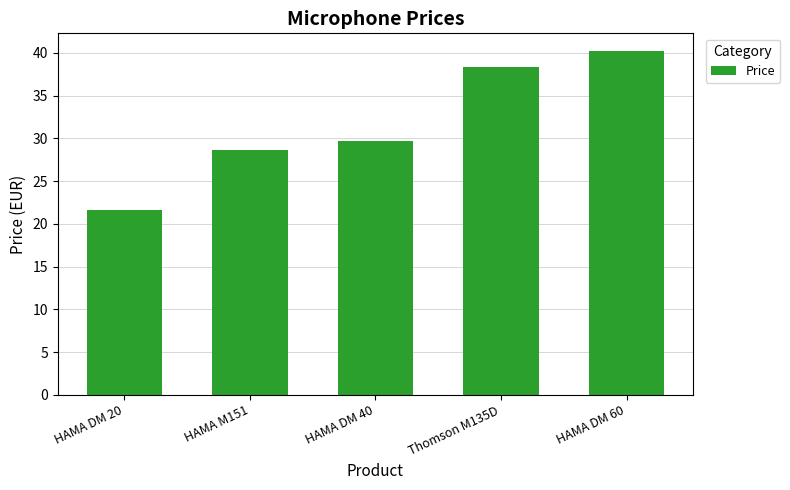

Between HAMA DM 20 and Thomson M135D, which is larger?

Thomson M135D